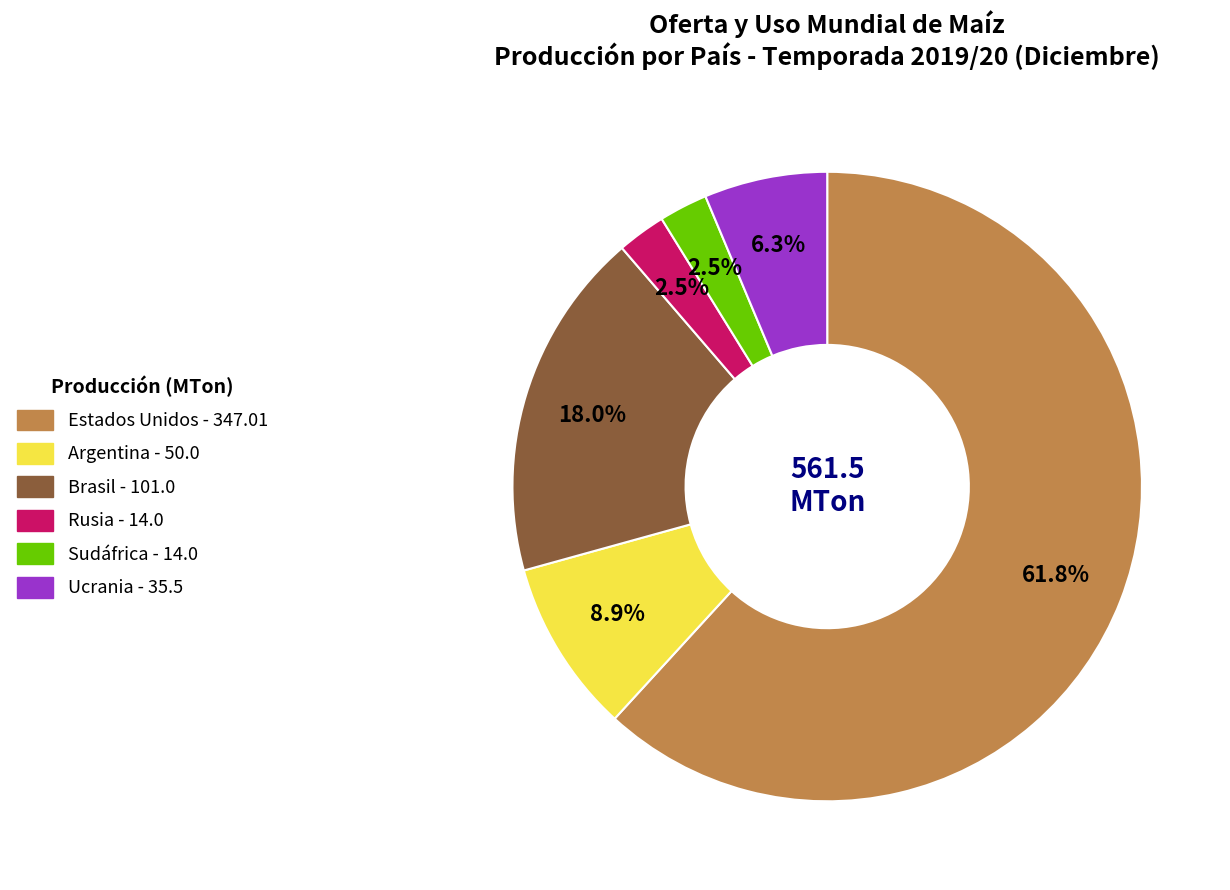

What is the largest slice in the pie chart?

Estados Unidos